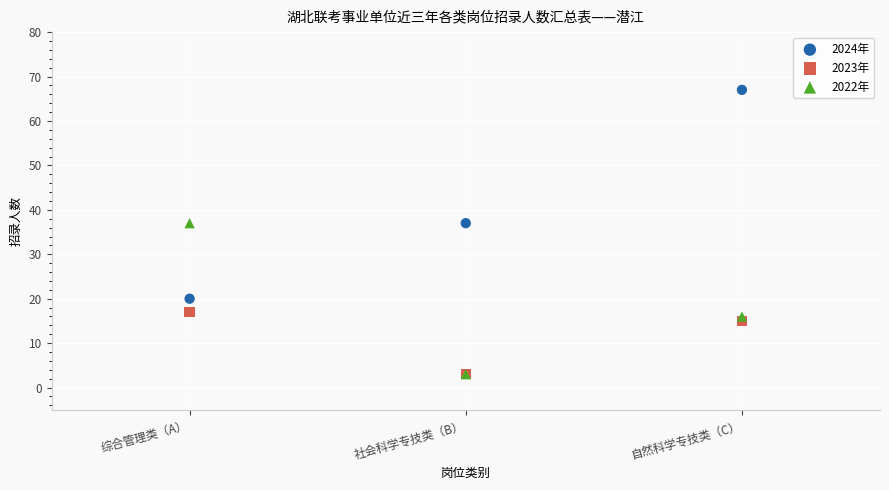

In the 2023年 series, what Y value is closest to 10?

15